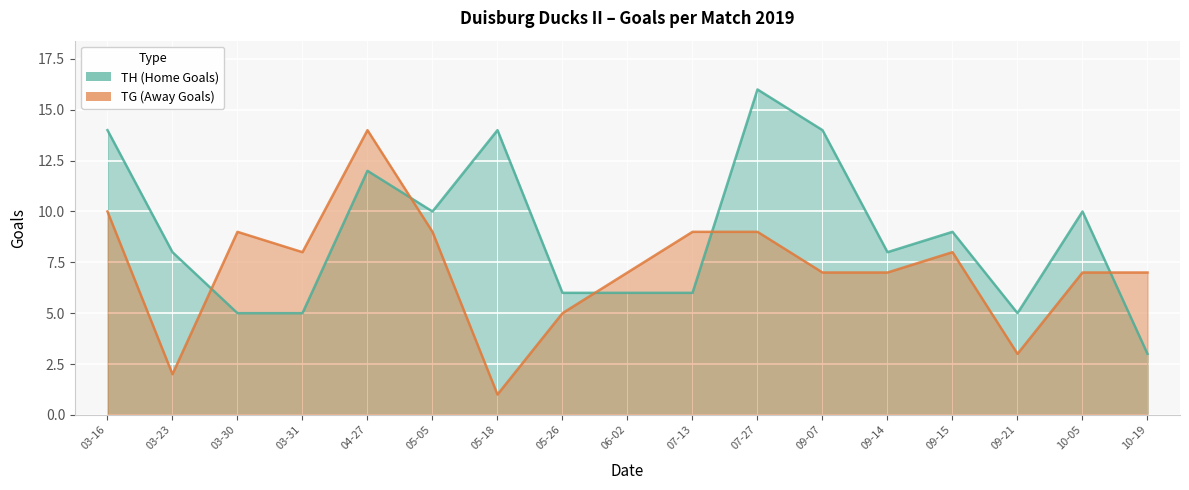

What is the average value of the TH (Home Goals) series?

9